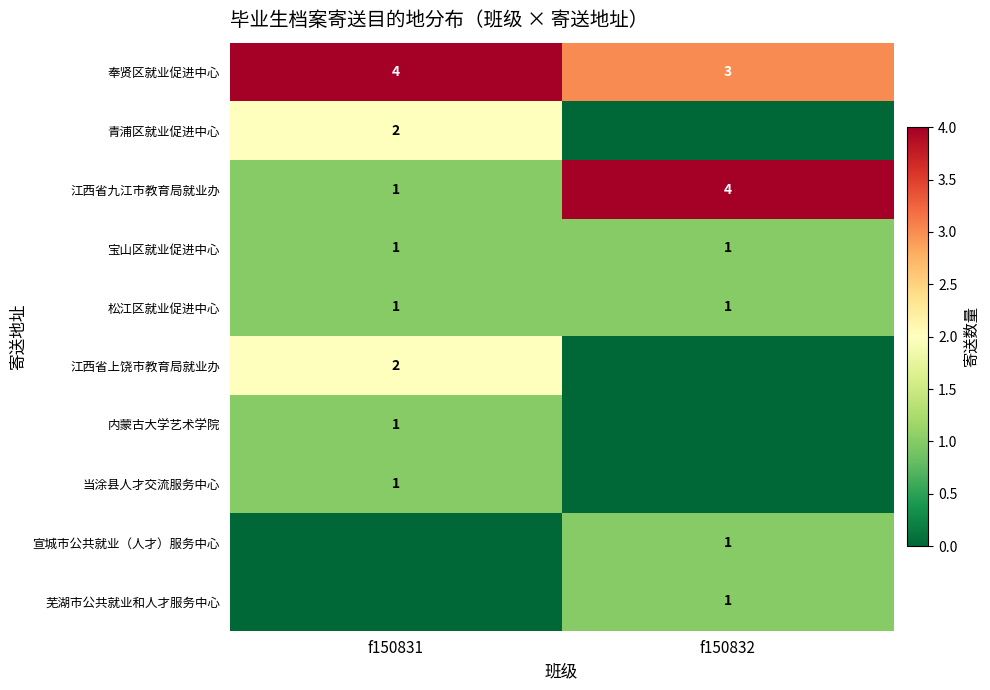

The value of 芜湖市公共就业和人才服务中心 at f150832 is 0. True or false?

False